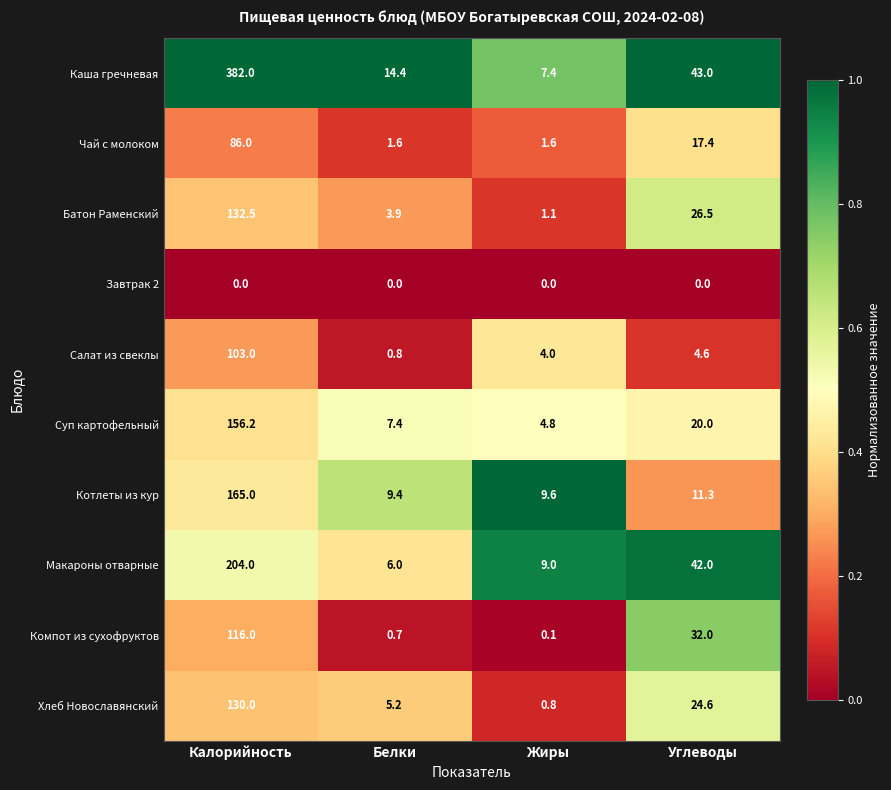

The value of Салат из свеклы at Углеводы is 4.6. True or false?

True